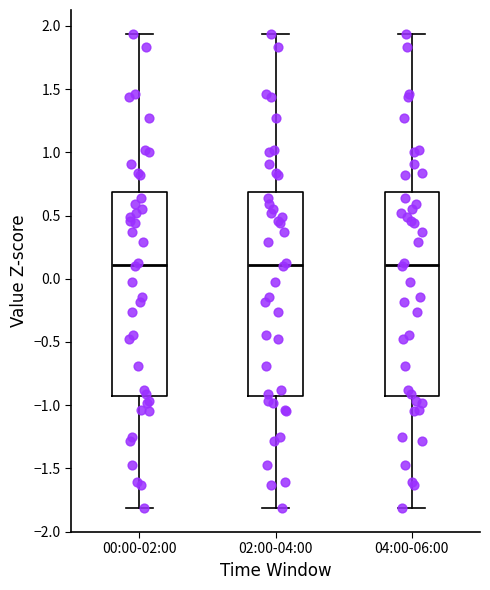

Reading left to right, read every box against the y-axis: the position of its median line, the range the box covers, and the ends of its whiskers. The values are not printed on the chart, so give them approximately, as read against the axis.

00:00-02:00: median 0.10, box -0.90 to 0.70, whiskers -1.80 to 1.95
02:00-04:00: median 0.10, box -0.90 to 0.70, whiskers -1.80 to 1.95
04:00-06:00: median 0.10, box -0.90 to 0.70, whiskers -1.80 to 1.95